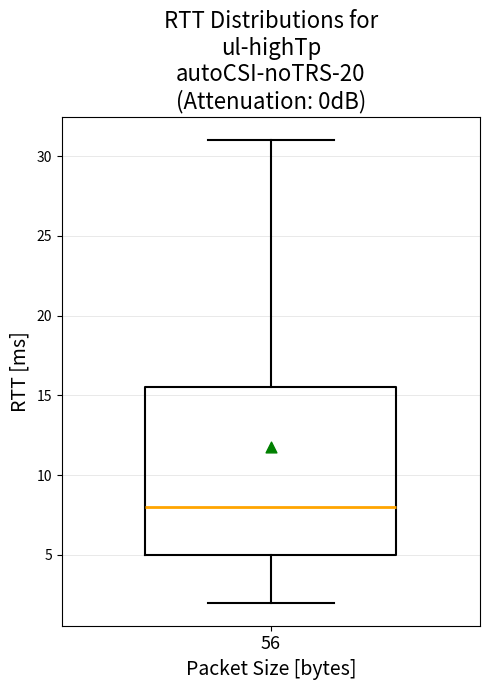

Transcribe this box plot: give where the median line is, the range the box spans, and where the two whiskers end, as read against the y-axis. The values are not printed on the chart, so give them approximately, as read against the axis.

median 8.0, box 5.0 to 15.5, whiskers 2.0 to 31.0